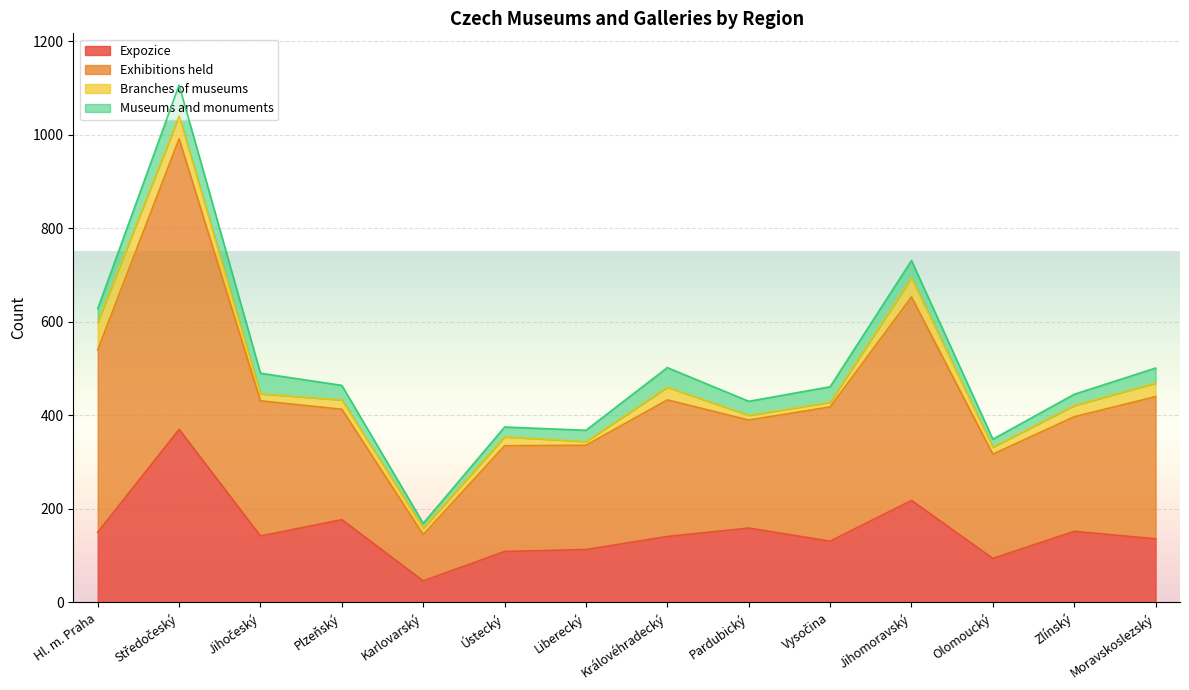

How many interior local peaks does the Exhibitions held series have?

4